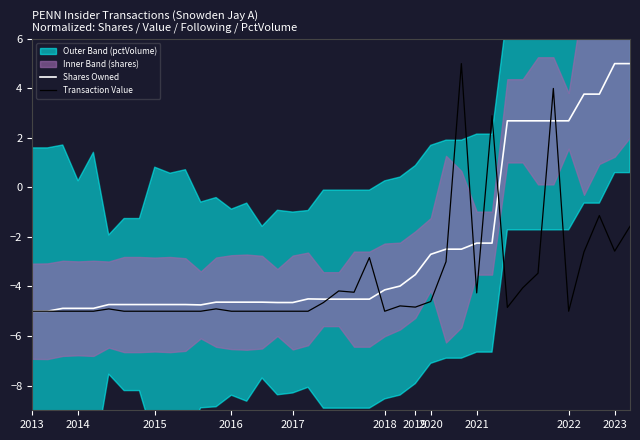

True or false: Transaction Value has a value of -5.0 at 2016.

True